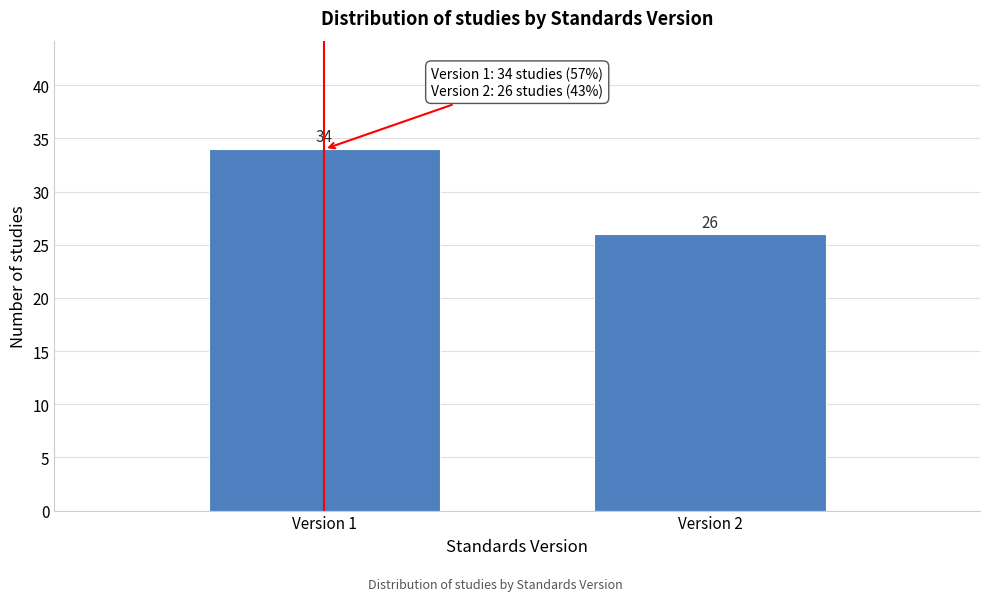

Reading right to left, transcribe all the data shown in this chart.

26	34